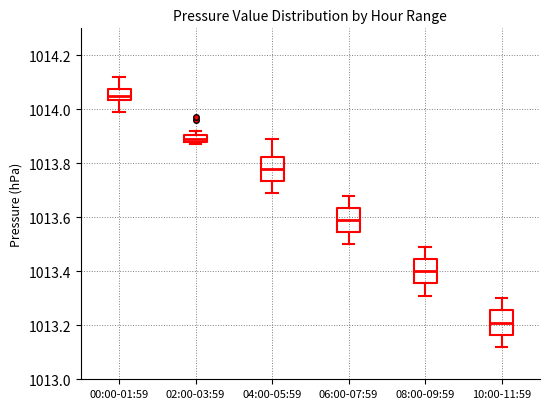

Where is the lower edge of the box for 00:00-01:59 on the y-axis? The values are not printed on the chart, so give them approximately, as read against the axis.

1014.04